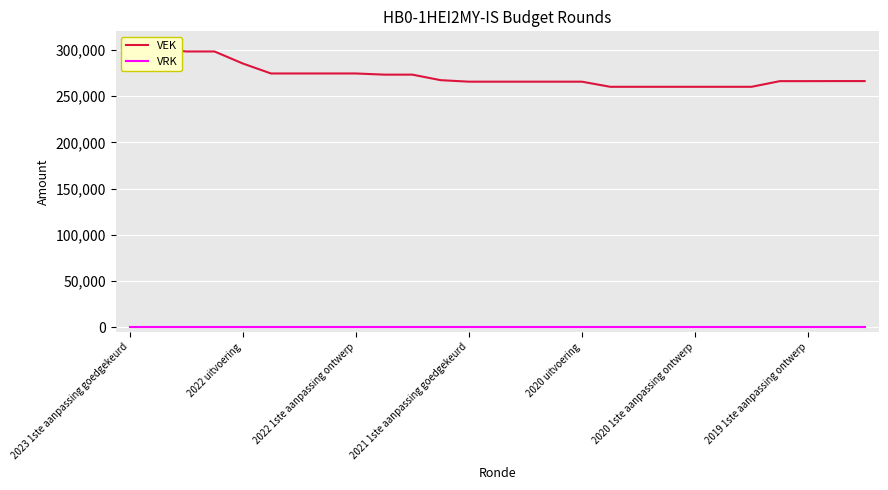

Which series has the largest range (max minus min)?

VEK